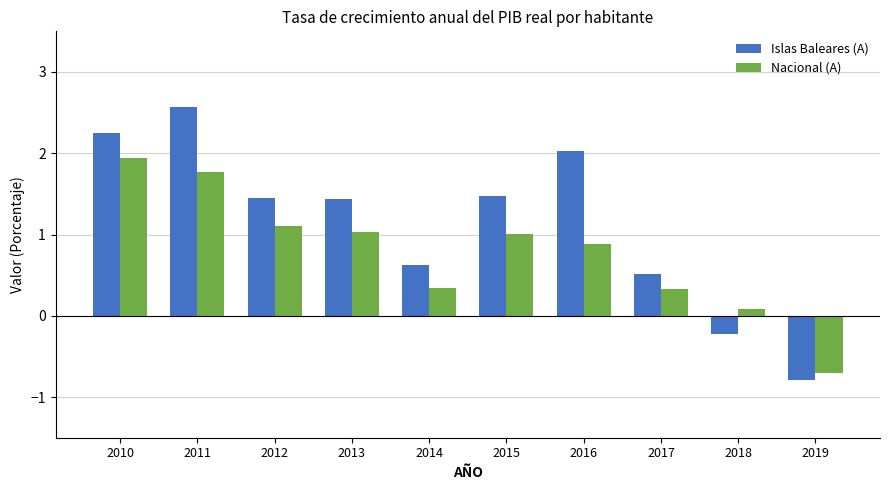

Which series has the widest spread of values?

Islas Baleares (A)